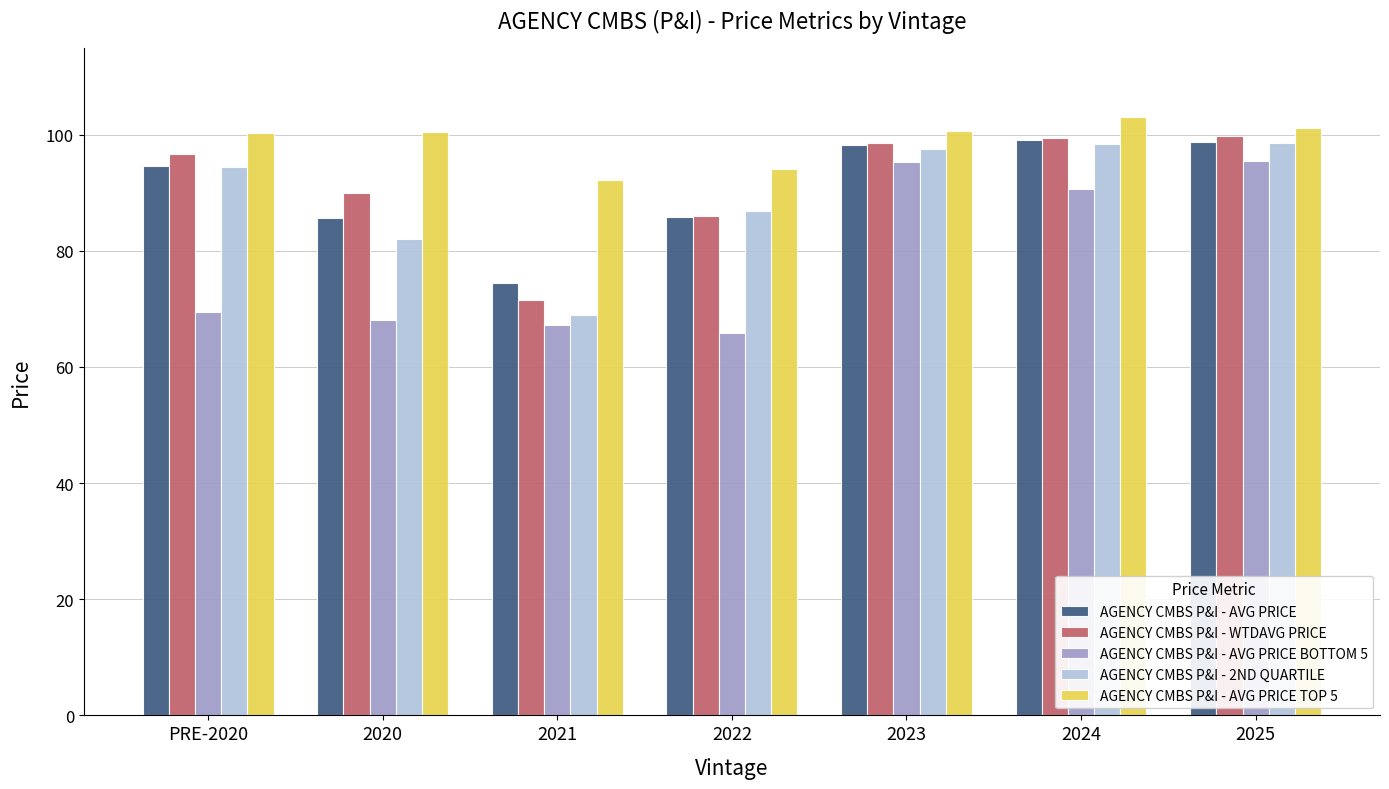

What is the difference between the AGENCY CMBS P&I - 2ND QUARTILE values at 2021 and 2025?

29.5